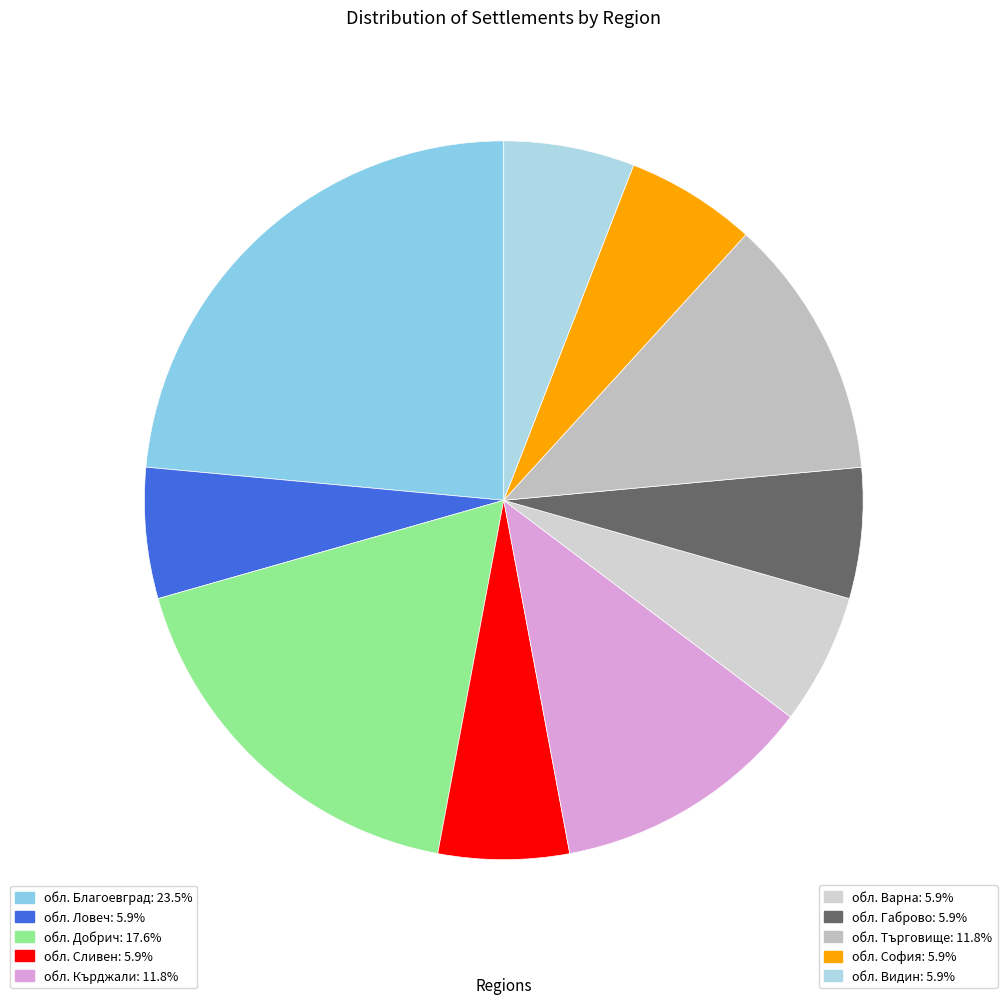

To the nearest percent, what is the combined percentage of обл. Добрич and обл. Варна?

24%